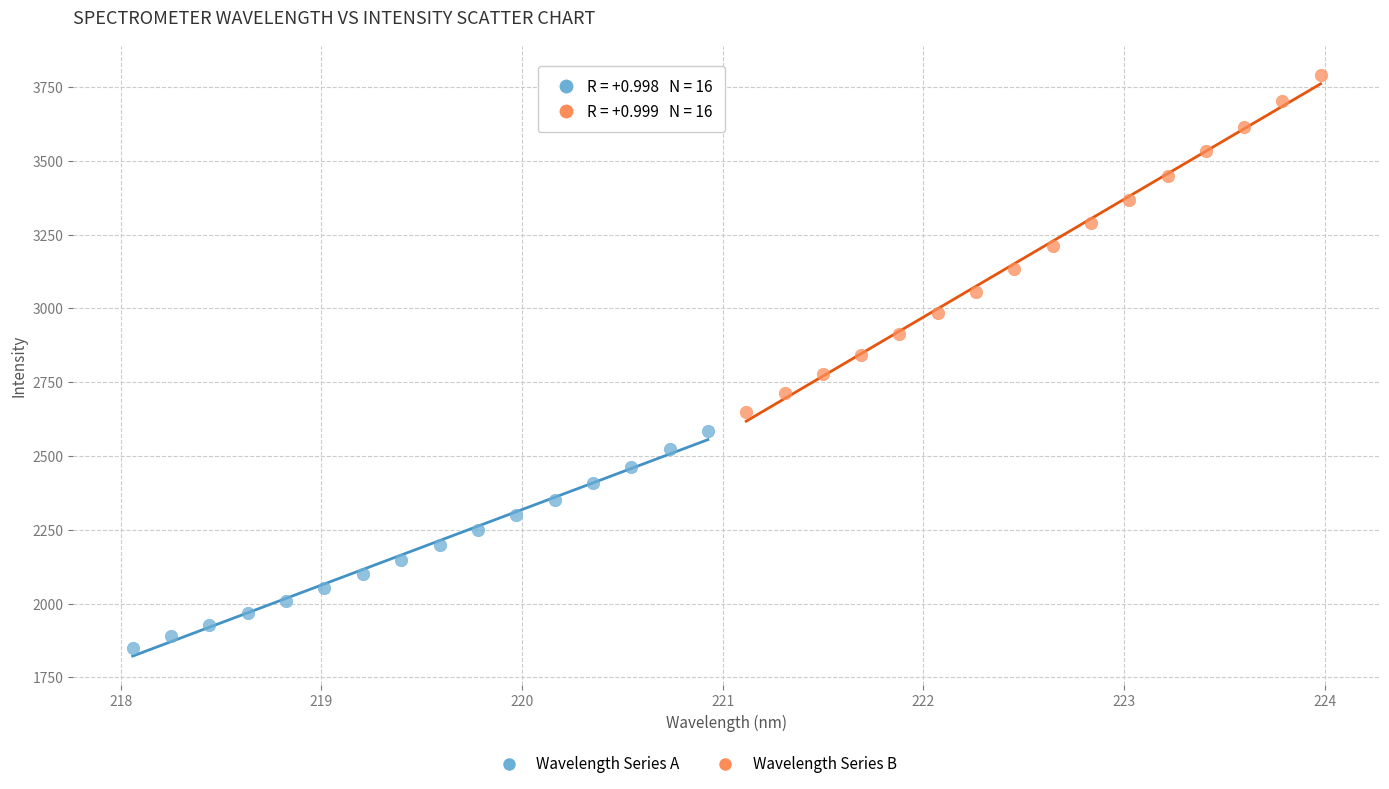

Which series contains the highest Y value?

Wavelength Series B